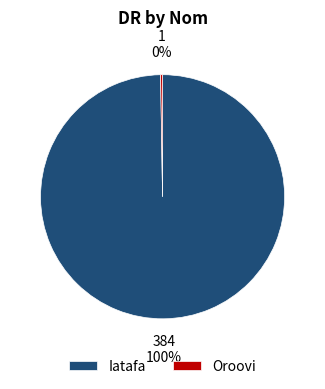

To the nearest percent, what portion does Iatafa represent?

100%